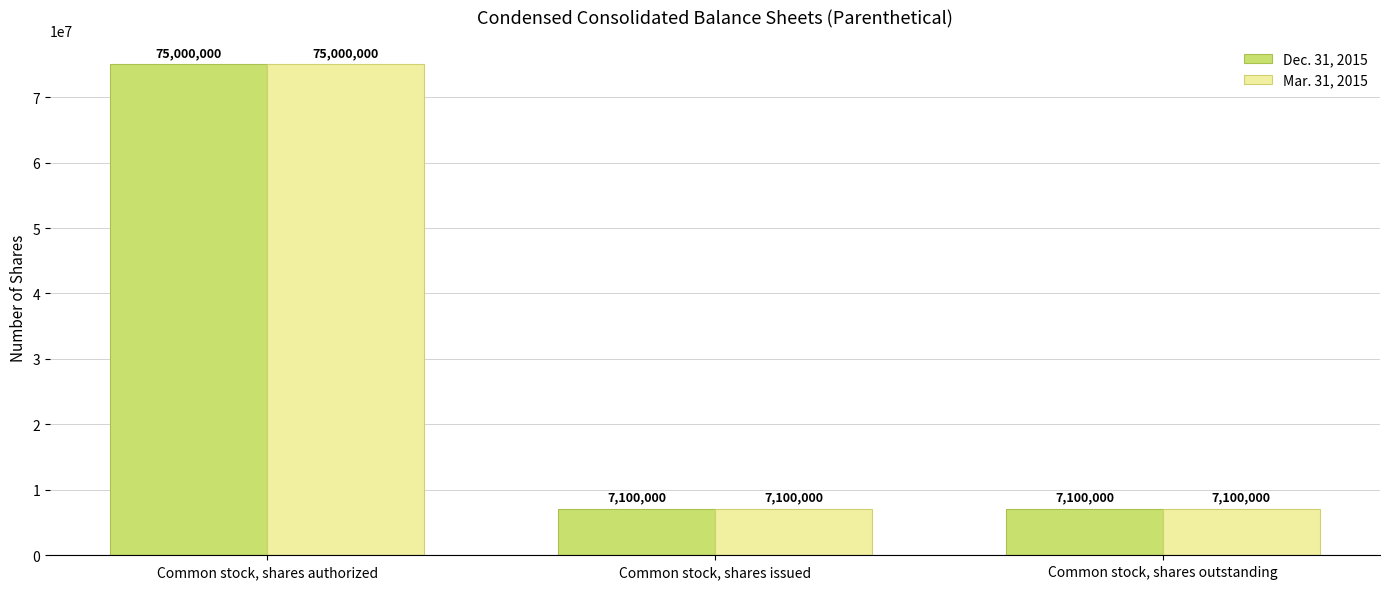

What is the value of the Dec. 31, 2015 bar at the 1st from the left?

75000000